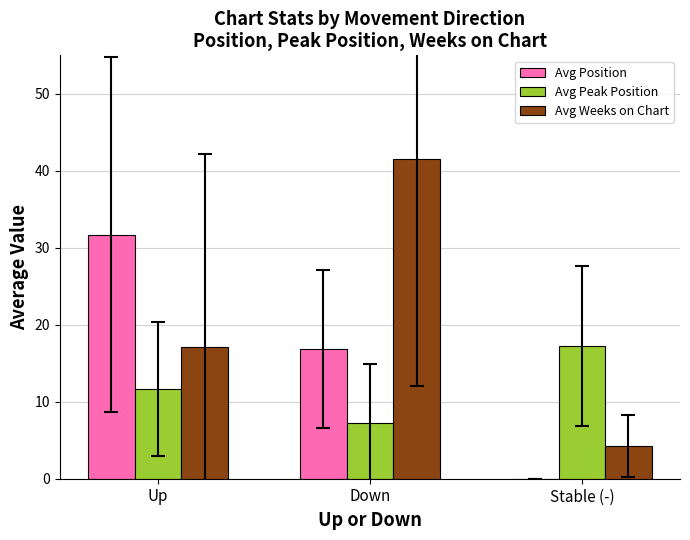

Are the bars horizontal?

No